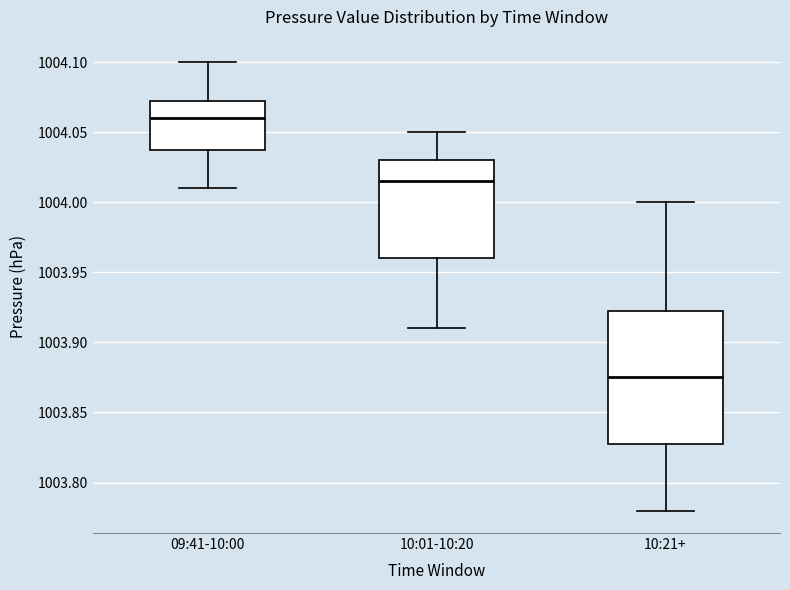

Where does the median line of the box for 10:01-10:20 sit on the y-axis? The values are not printed on the chart, so give them approximately, as read against the axis.

1004.015